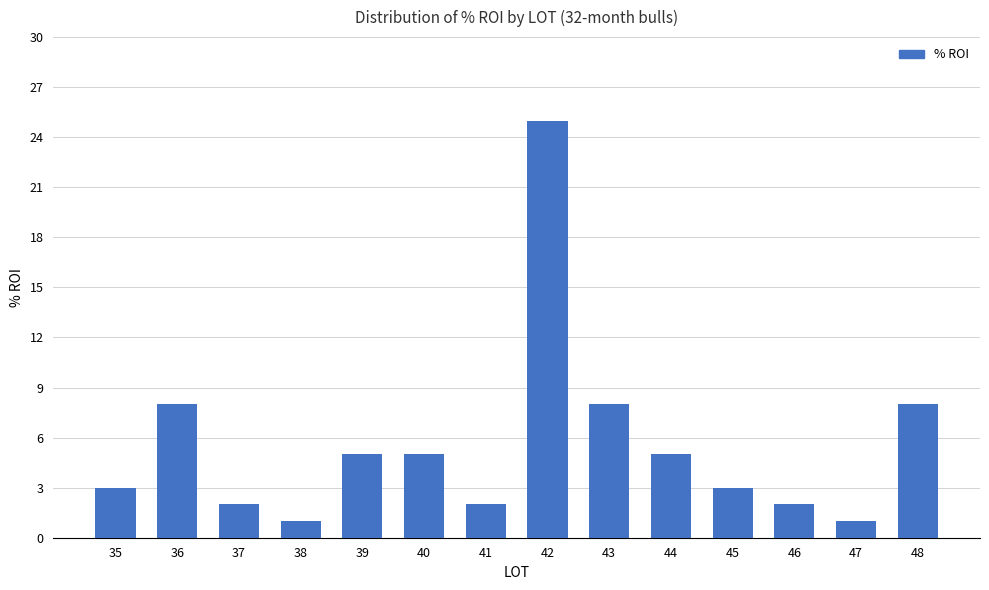

True or false: the data shows 1 at 47.

True